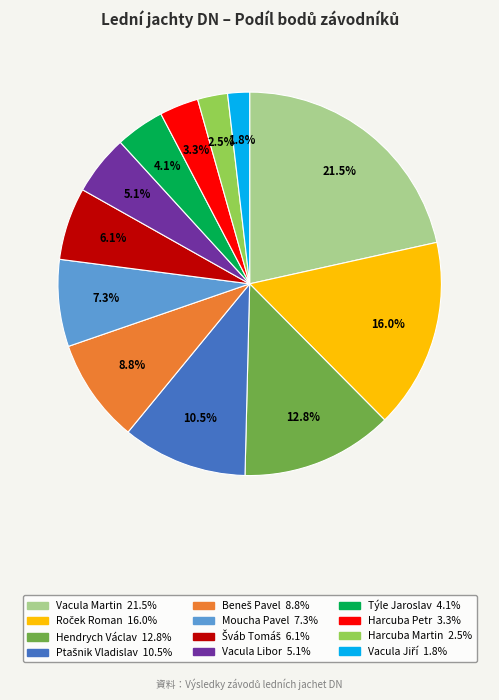

Is there a majority slice in this chart?

No